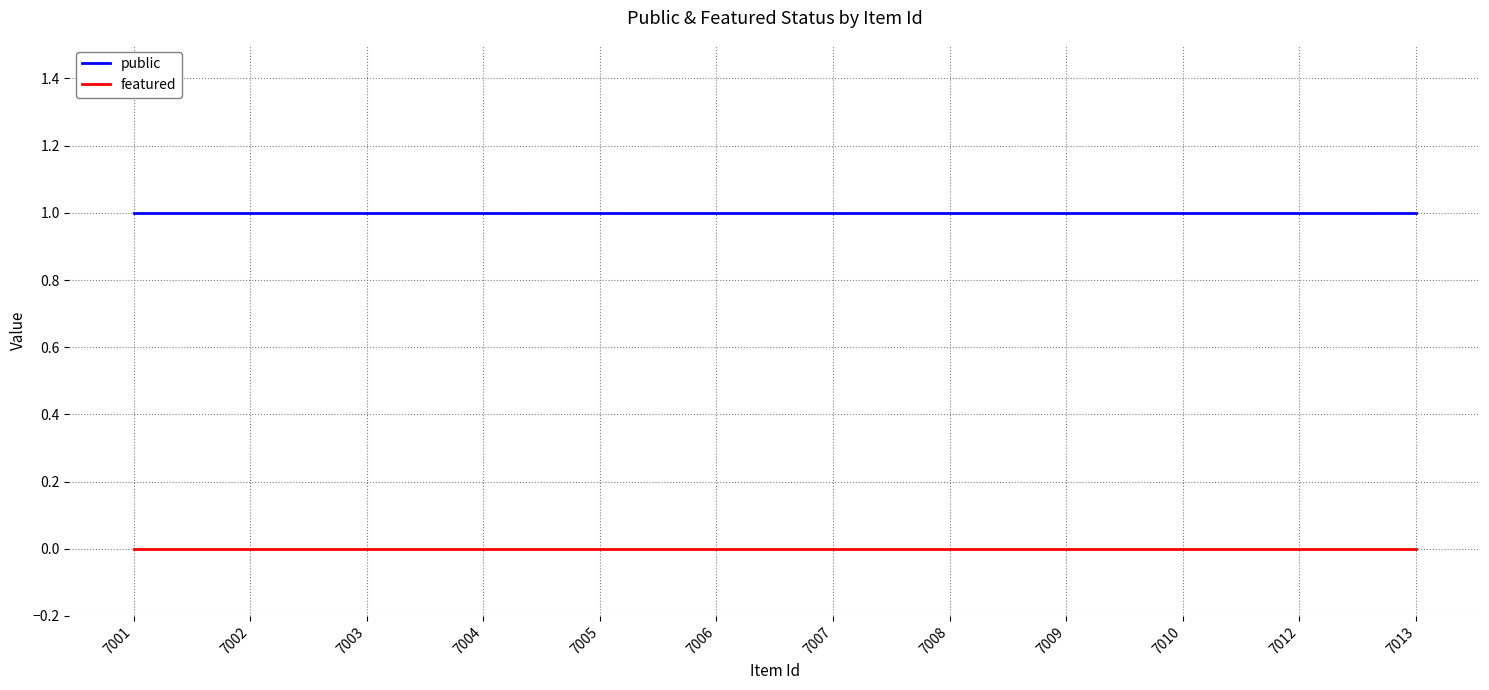

Rank the series at 7004 from lowest to highest value.

featured, public